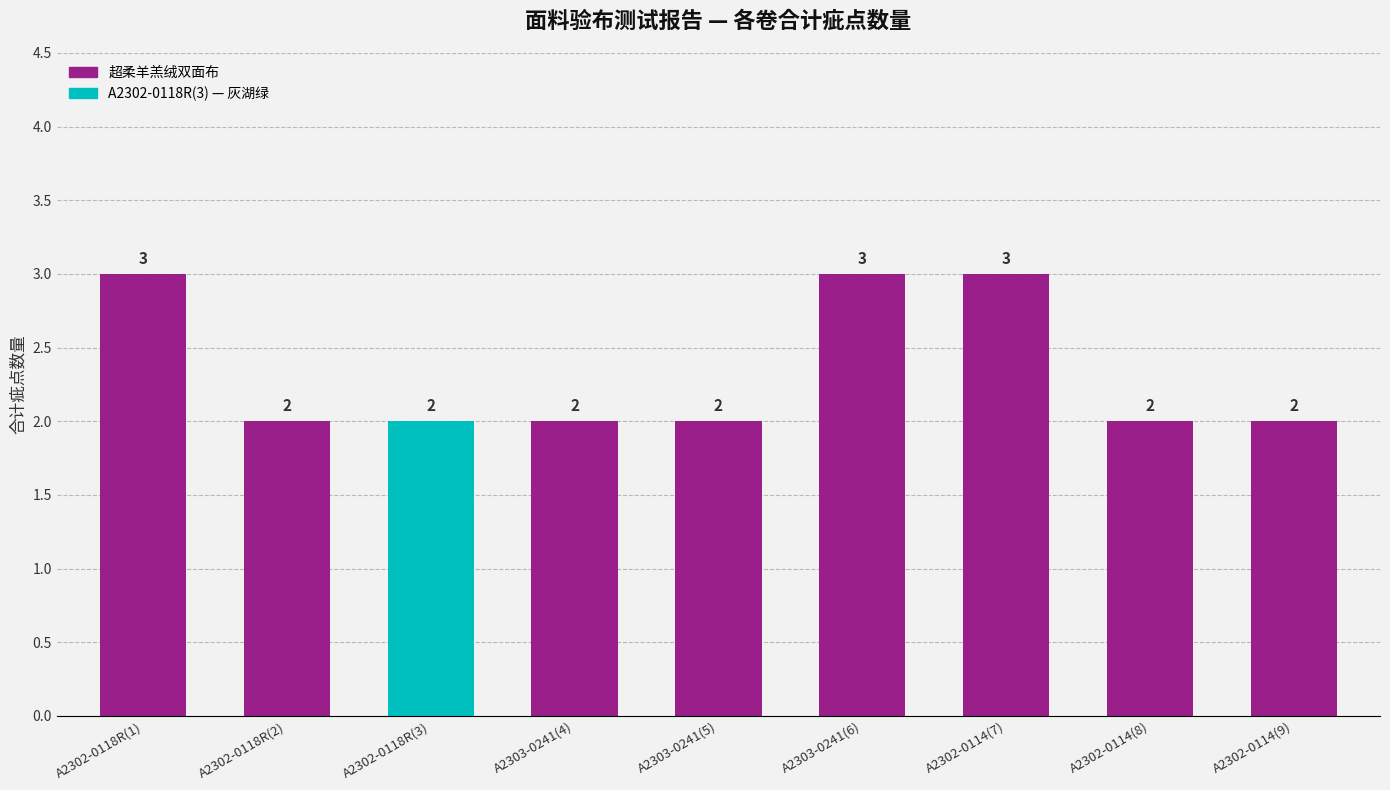

What is the average value?

2